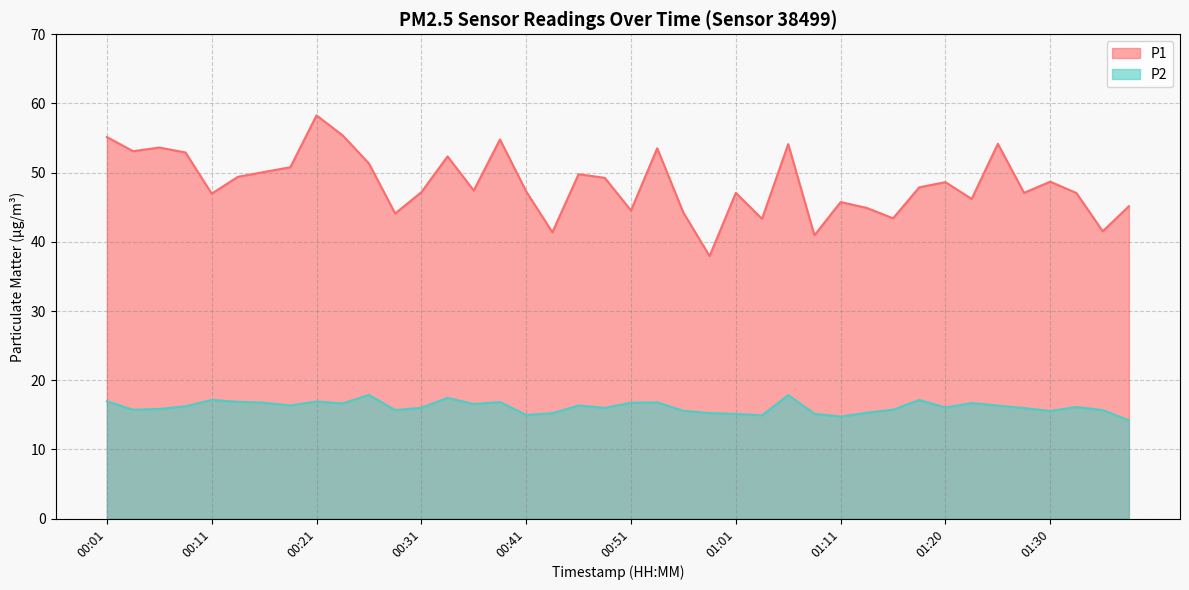

What position from the left is 00:58?

24